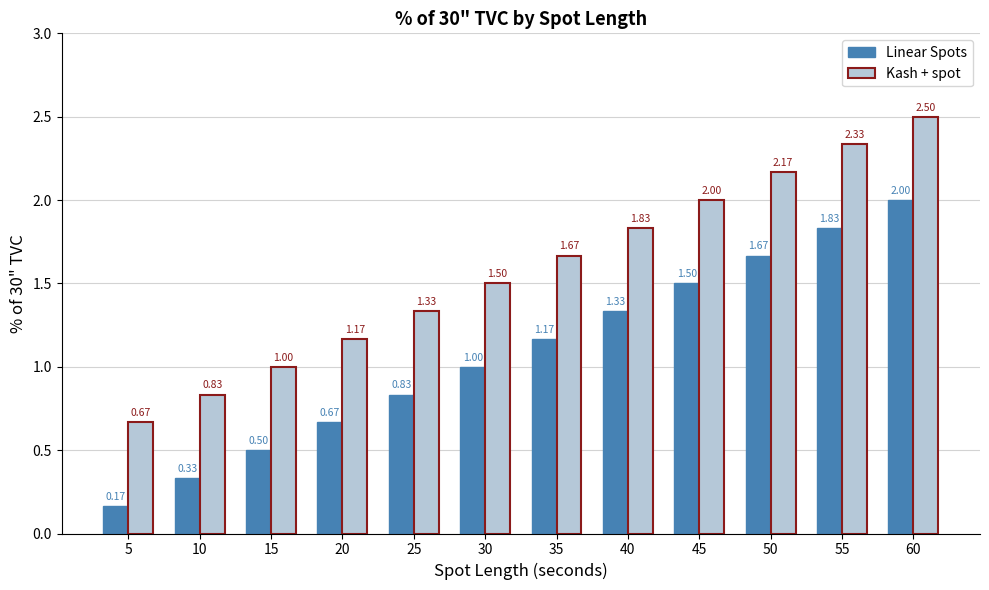

Which category has the highest value across all series?

60